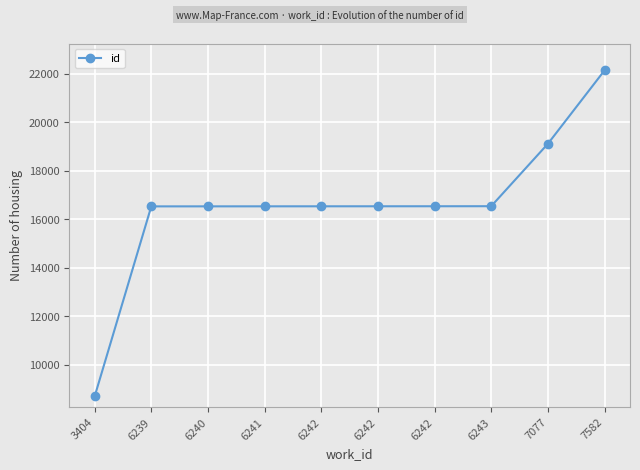

True or false: the data has more than 2 interior local peaks.

False